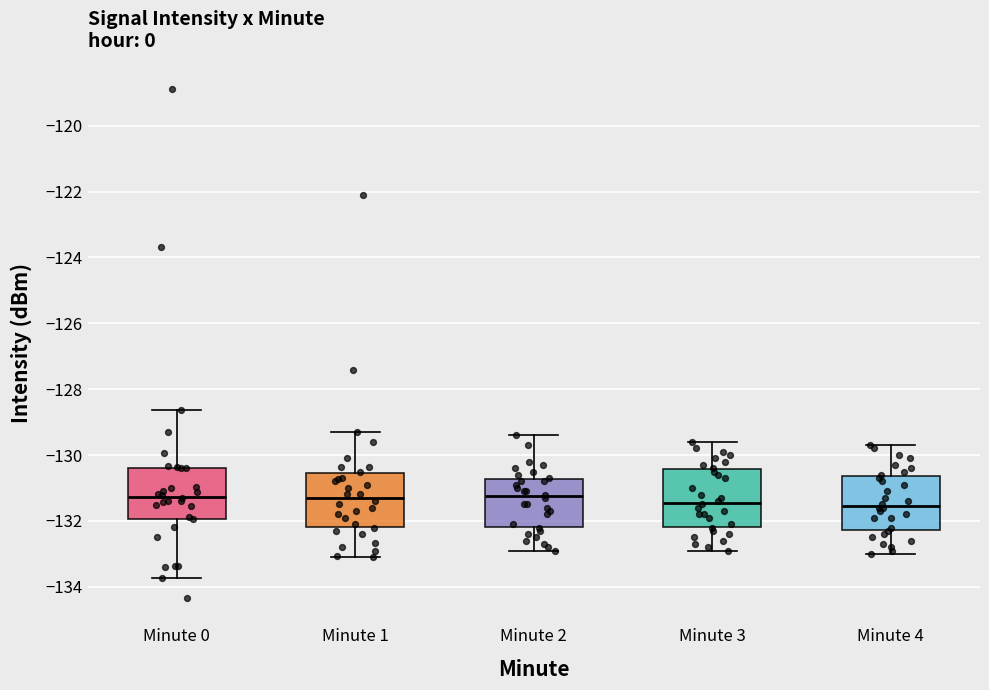

Reading left to right, read every box against the y-axis: the position of its median line, the range the box covers, and the ends of its whiskers. The values are not printed on the chart, so give them approximately, as read against the axis.

Minute 0: median -131.2, box -132.0 to -130.4, whiskers -133.8 to -128.6
Minute 1: median -131.2, box -132.2 to -130.6, whiskers -133.0 to -129.2
Minute 2: median -131.2, box -132.2 to -130.8, whiskers -132.8 to -129.4
Minute 3: median -131.4, box -132.2 to -130.4, whiskers -132.8 to -129.6
Minute 4: median -131.6, box -132.2 to -130.6, whiskers -133.0 to -129.6